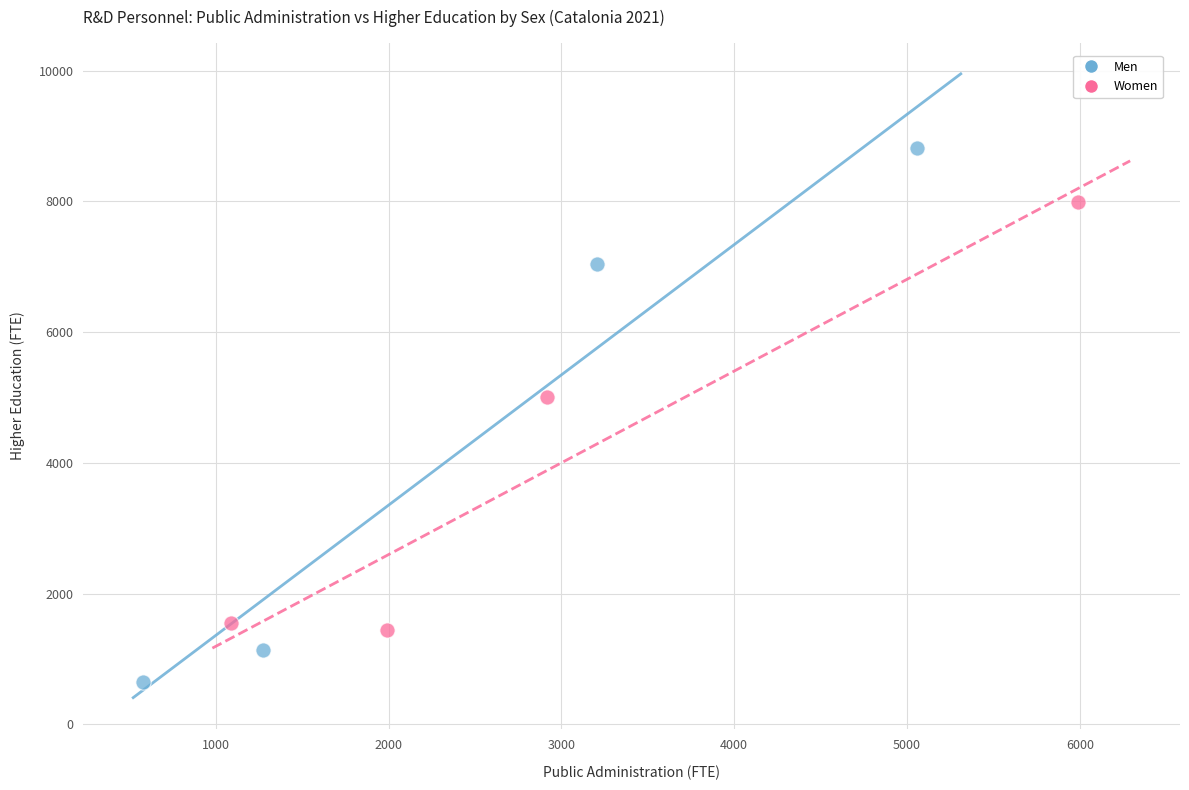

What are all the series names shown in the legend?

Men, Women